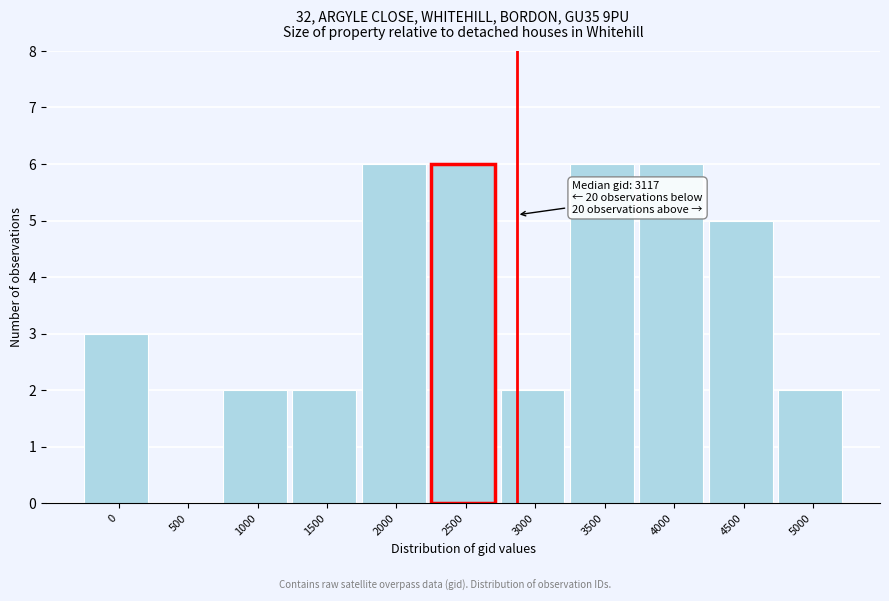

Reading left to right, what are all the values shown in this chart?

0=3	500=0	1000=2	1500=2	2000=6	2500=6	3000=2	3500=6	4000=6	4500=5	5000=2